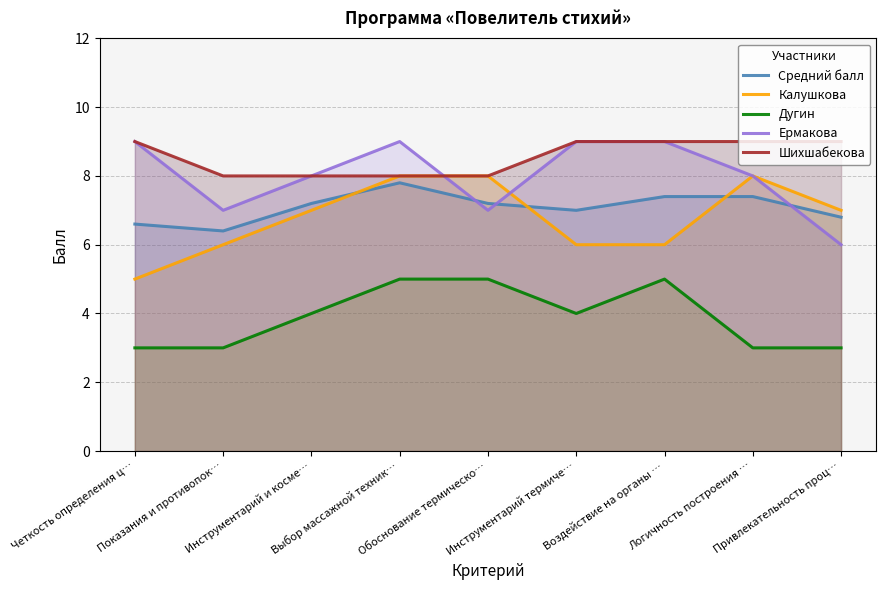

What is the value of the Дугин point at the 4th from the left?

5.0